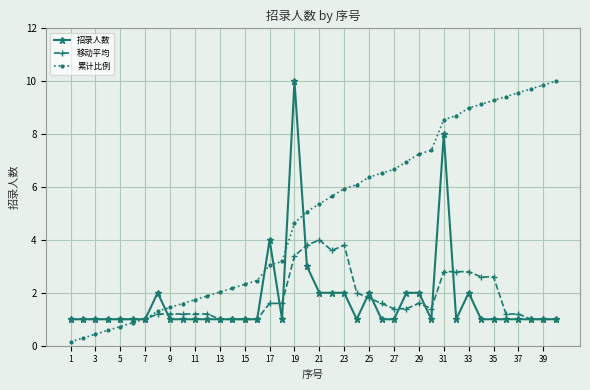

Which series has the largest total across all categories?

累计比例